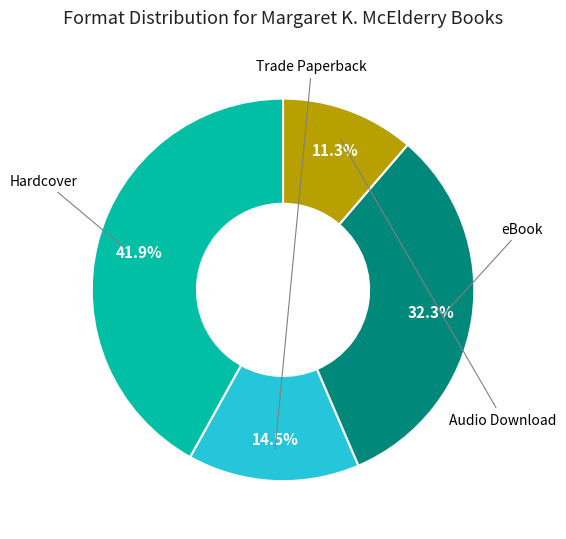

Is there a majority slice in this chart?

No